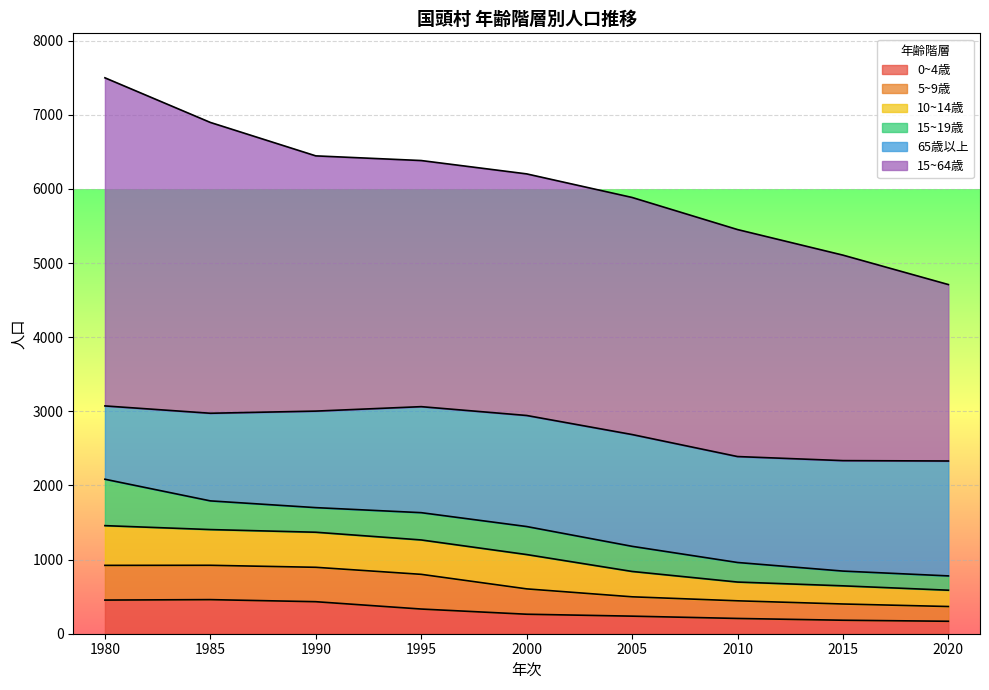

At which category does 0~4歳 reach its first local peak?

1985